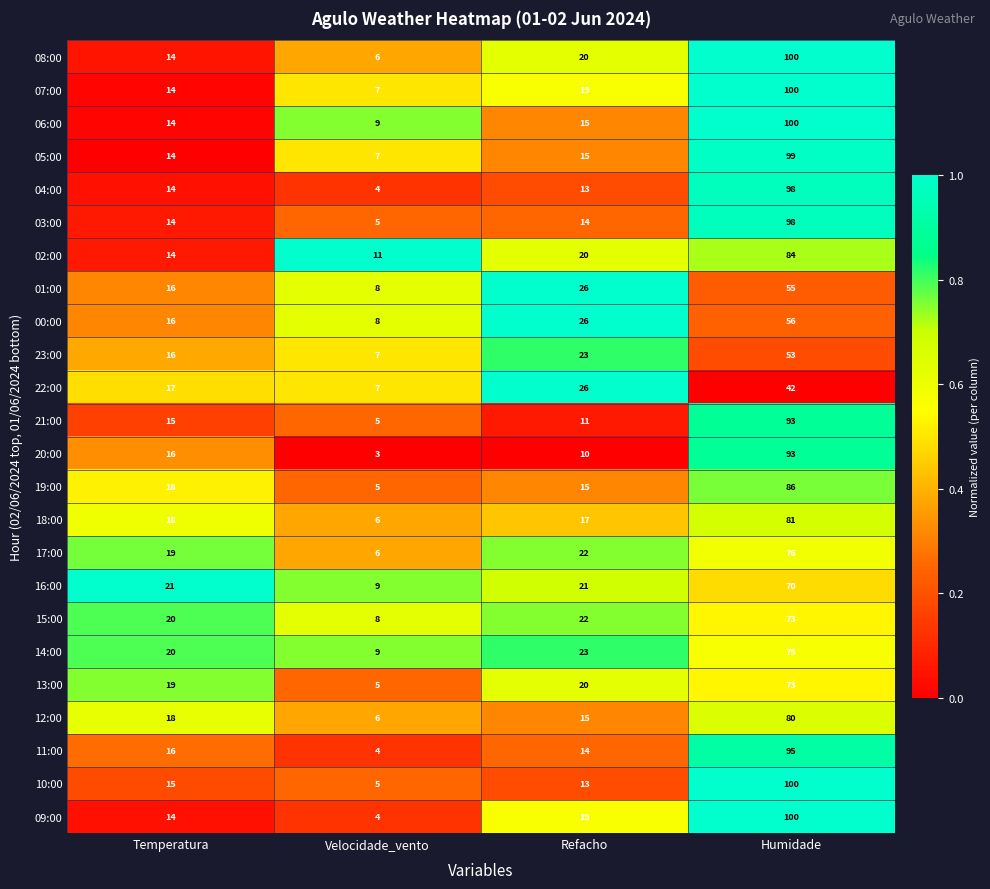

What is the maximum value shown in the chart?

100